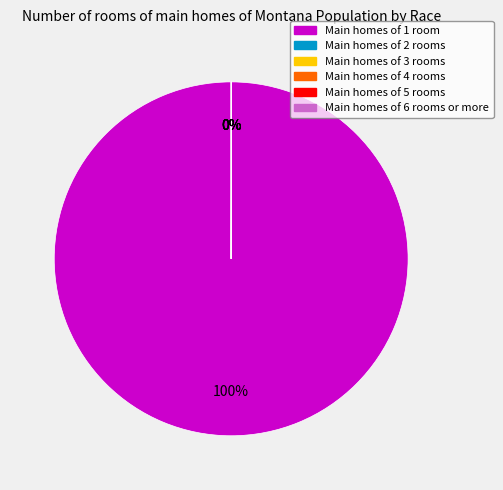

Is there any slice that represents more than half of the pie?

Yes